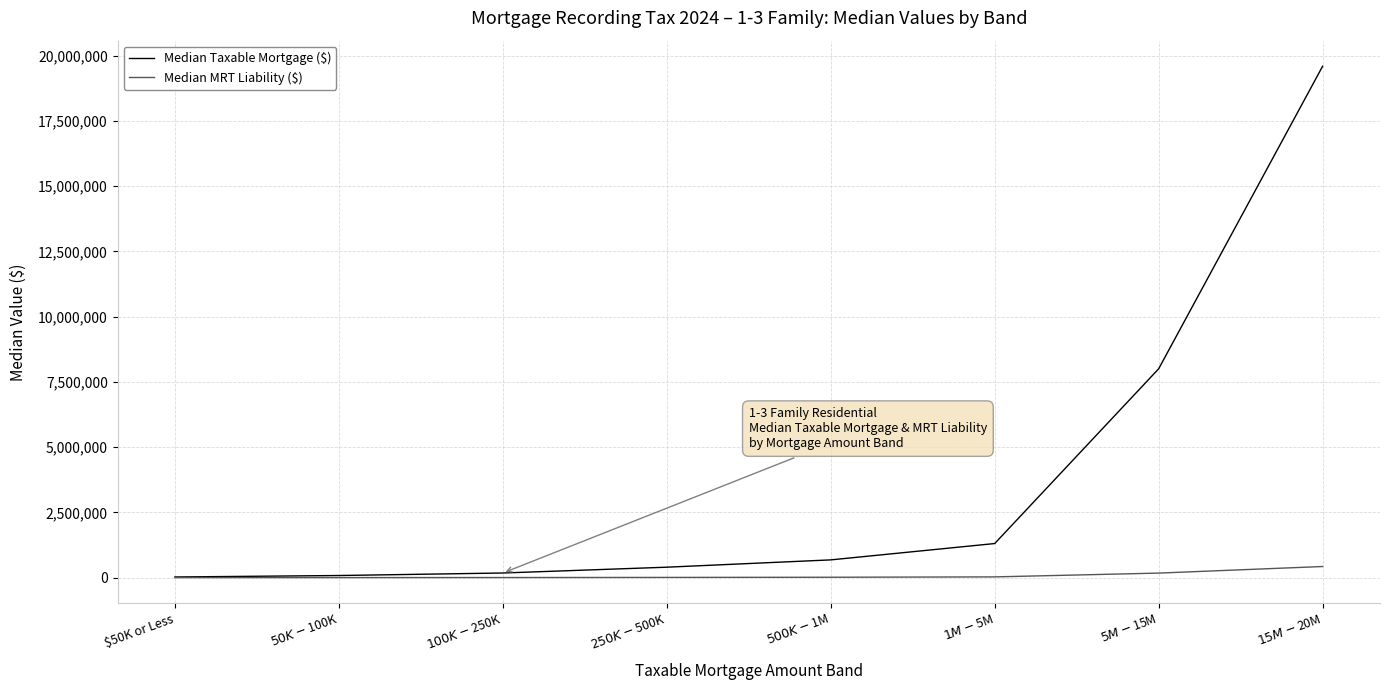

Which series has the largest total across all categories?

Median Taxable Mortgage ($)